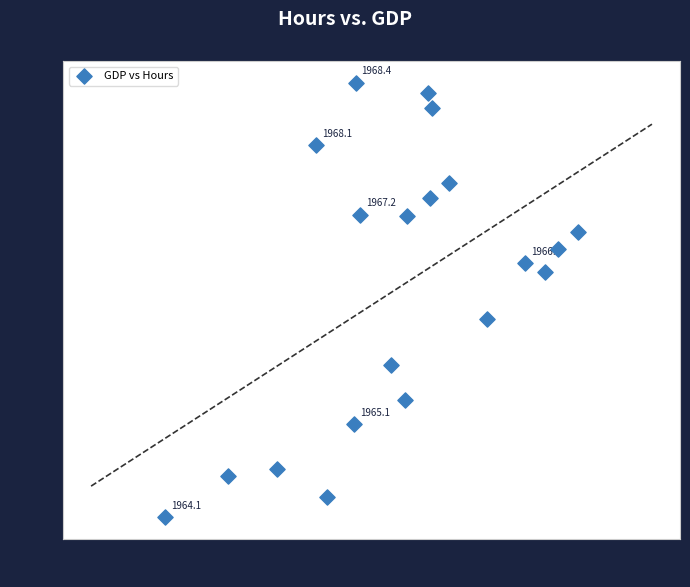

What Y value in the scatter plot is closest to 2998?

2970.5